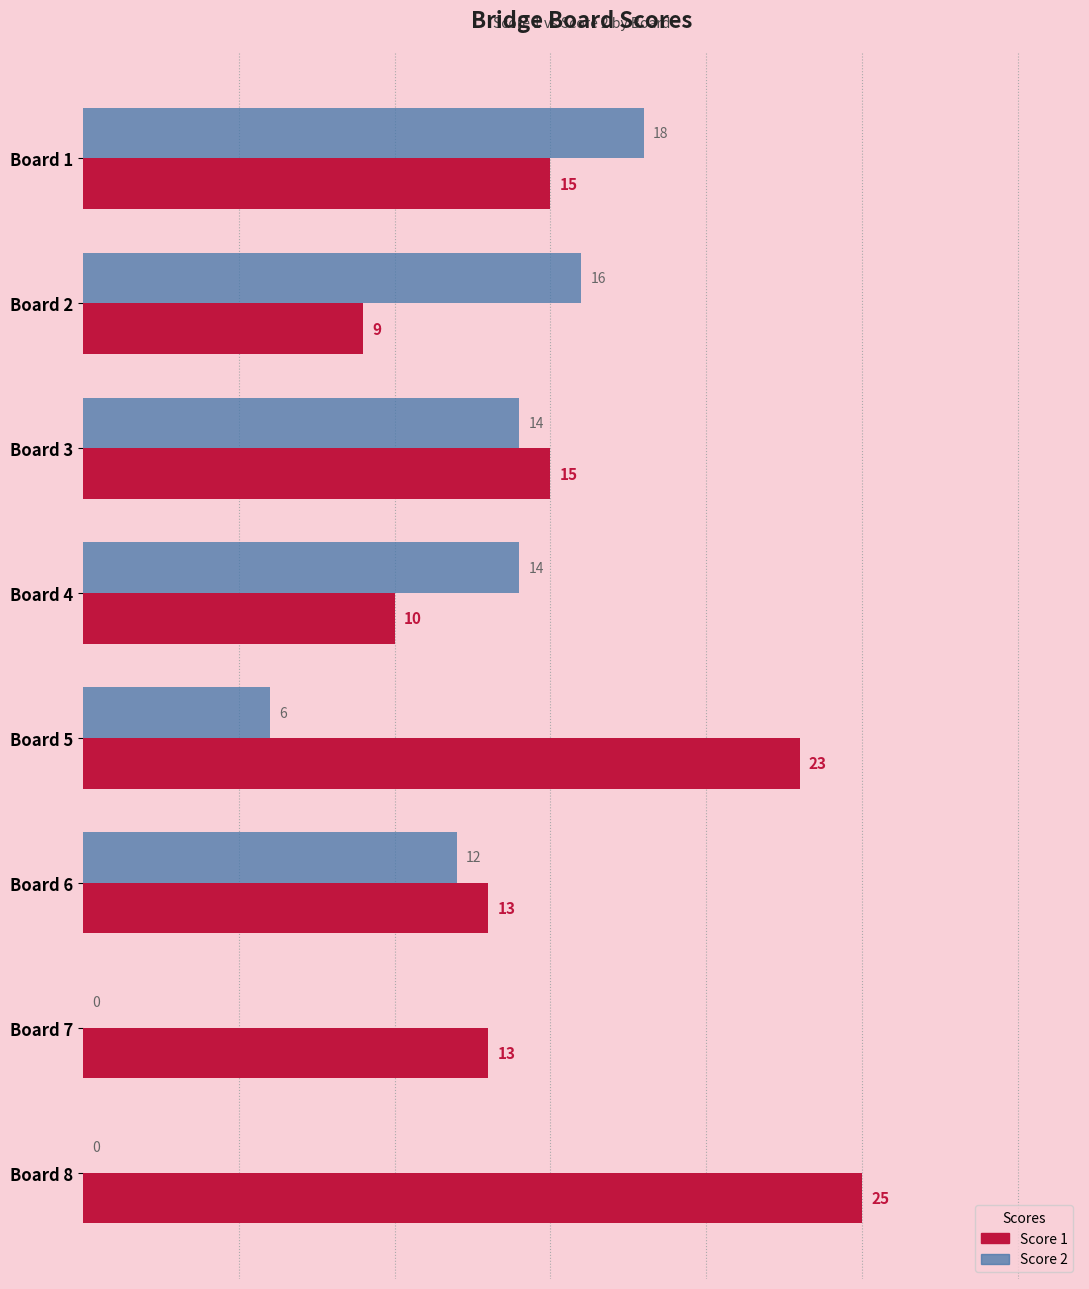

What is the sum of all Score 1 values?

123